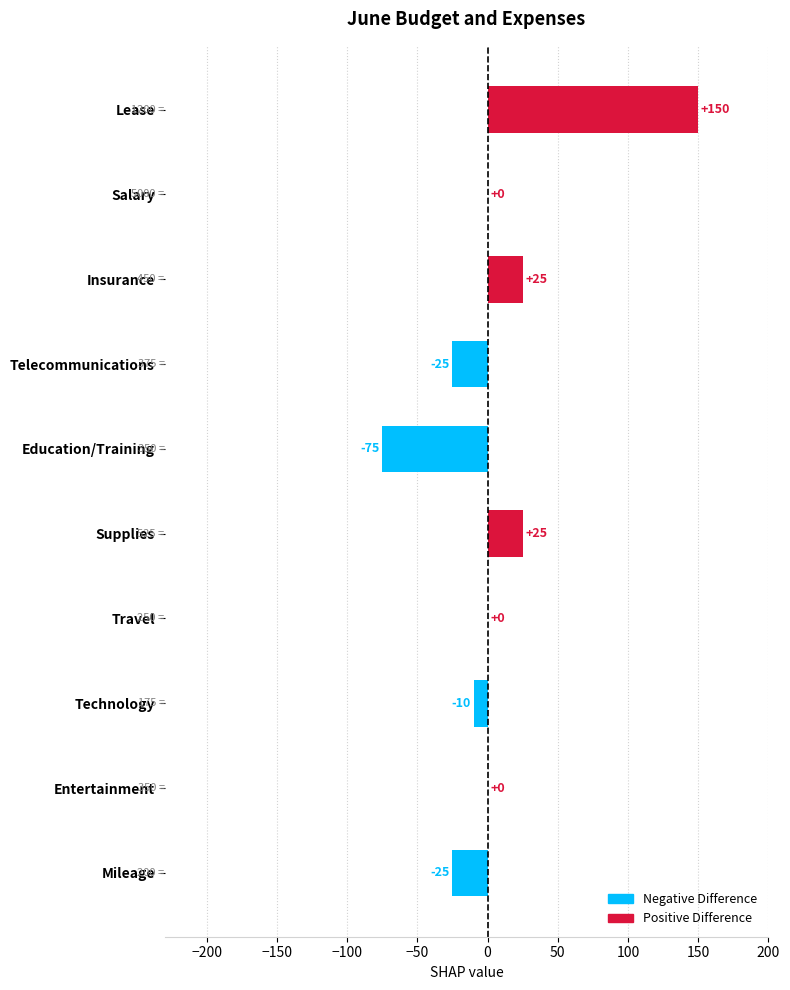

At how many categories does at least one series exceed 120?

1